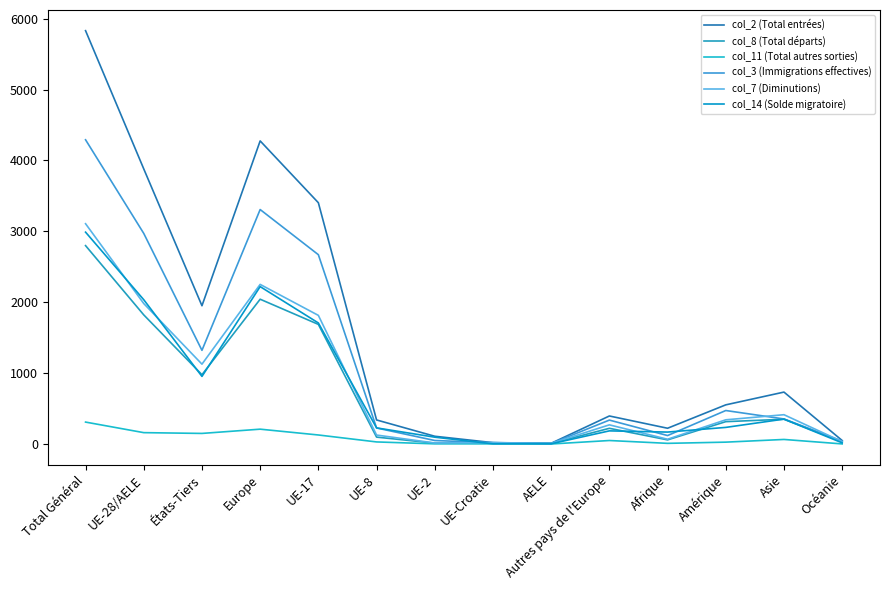

Which category has the lowest value in the col_7 (Diminutions) series?

AELE